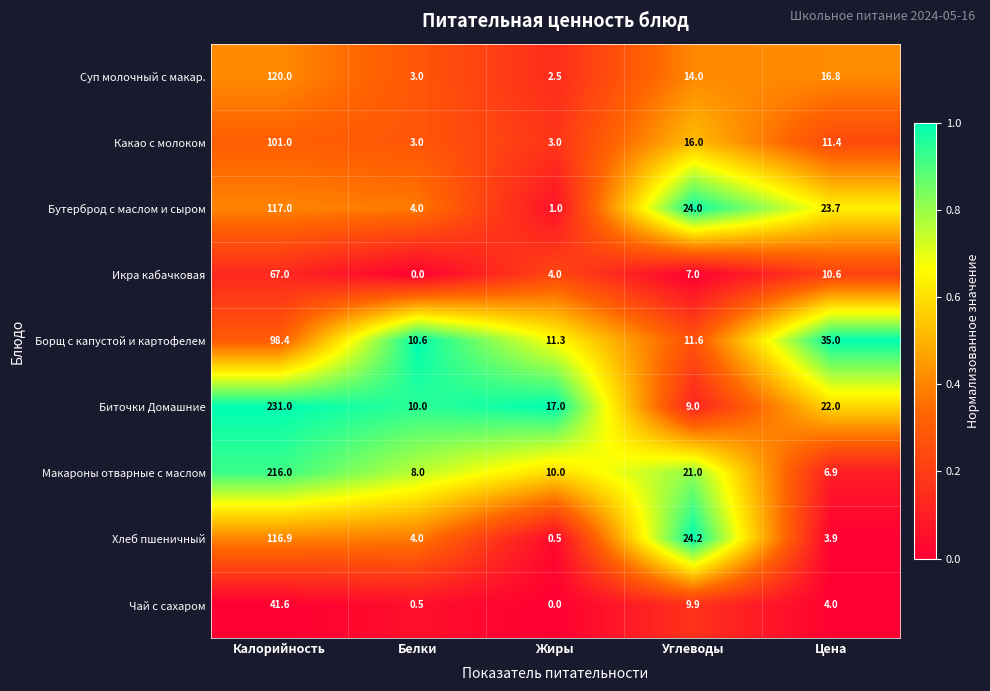

At how many categories does at least one series exceed 0?

5